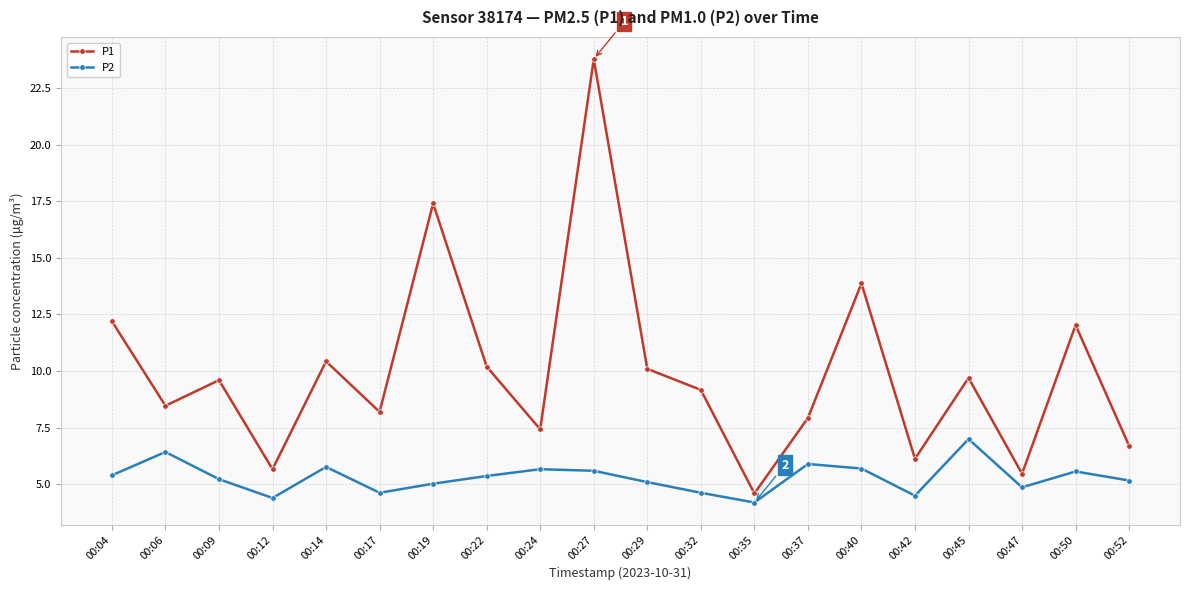

What is the sum of the P2 values at 00:04 and 00:45?

12.4